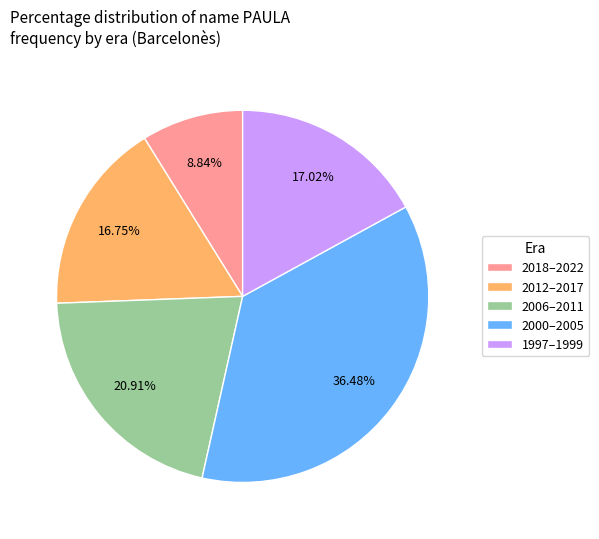

Is the sum of 2012–2017 and 1997–1999 greater than half?

No